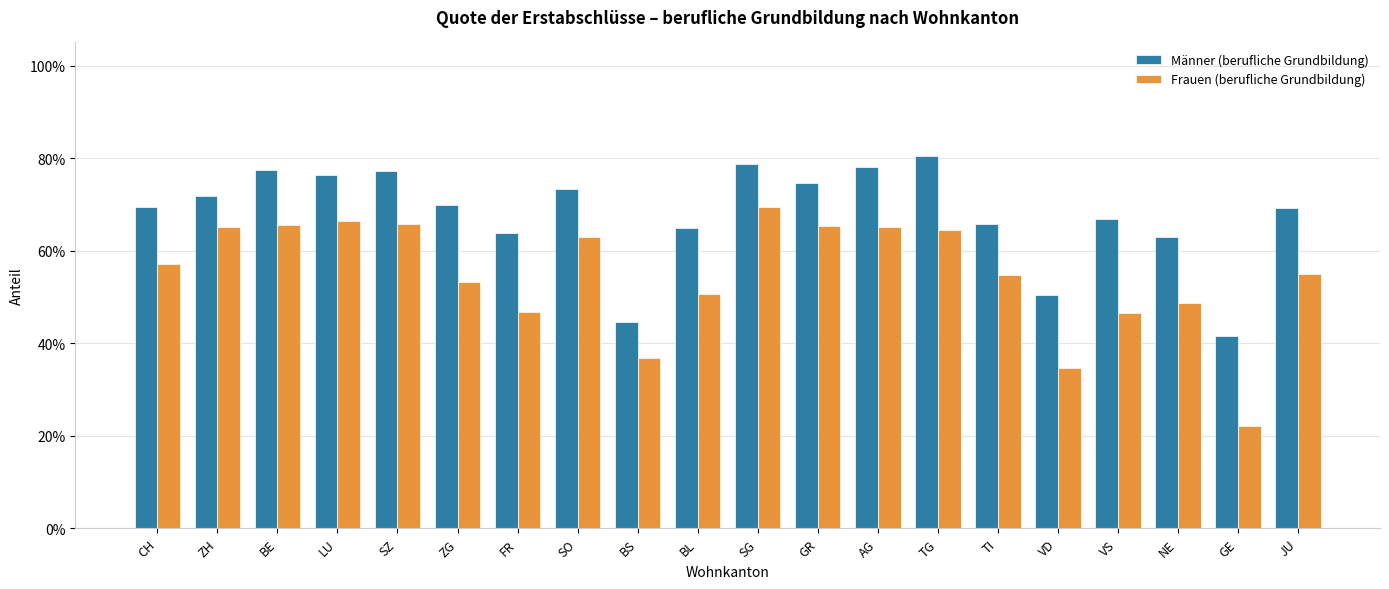

Which series changed the most between SZ and TI?

Männer (berufliche Grundbildung)